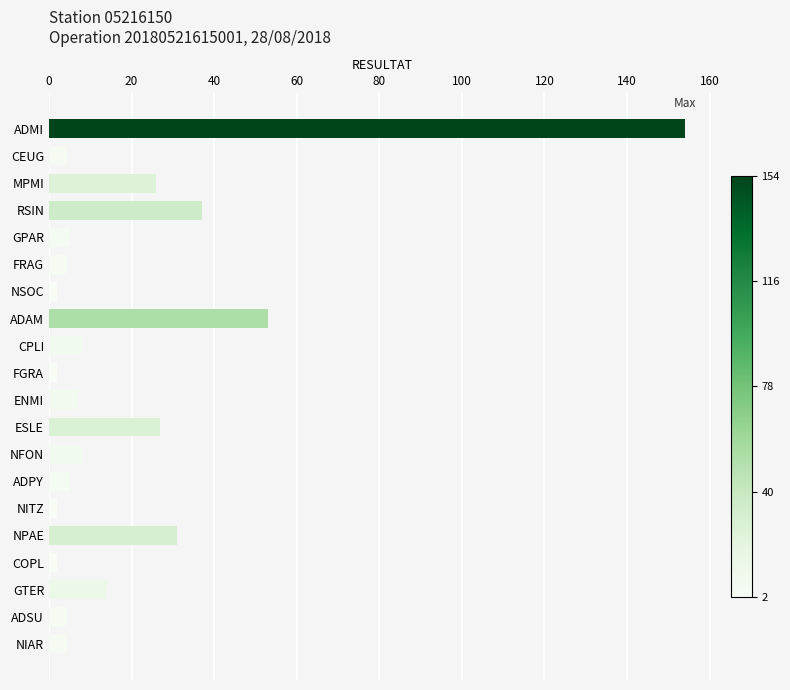

How many values are below 7?

10